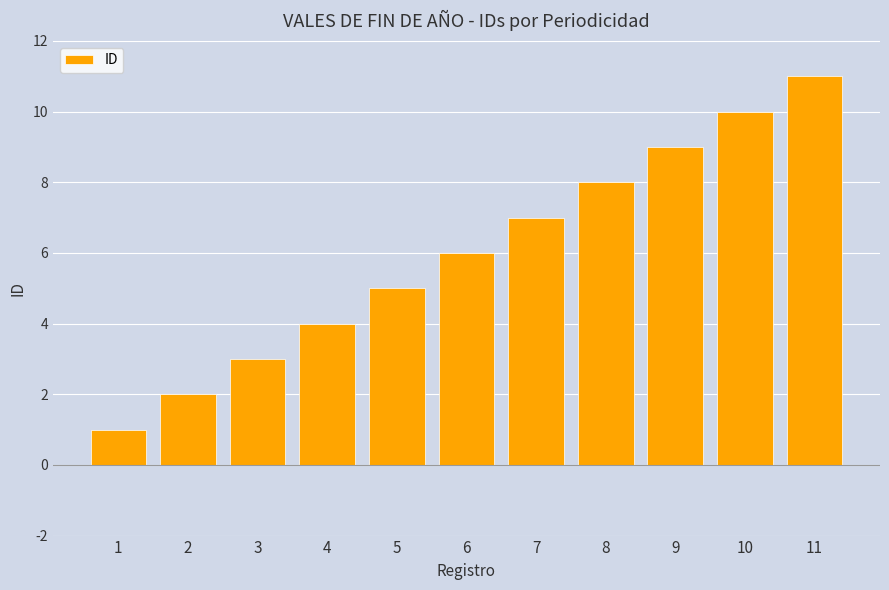

What is the ratio of the value at 4 to the value at 1?

4.0